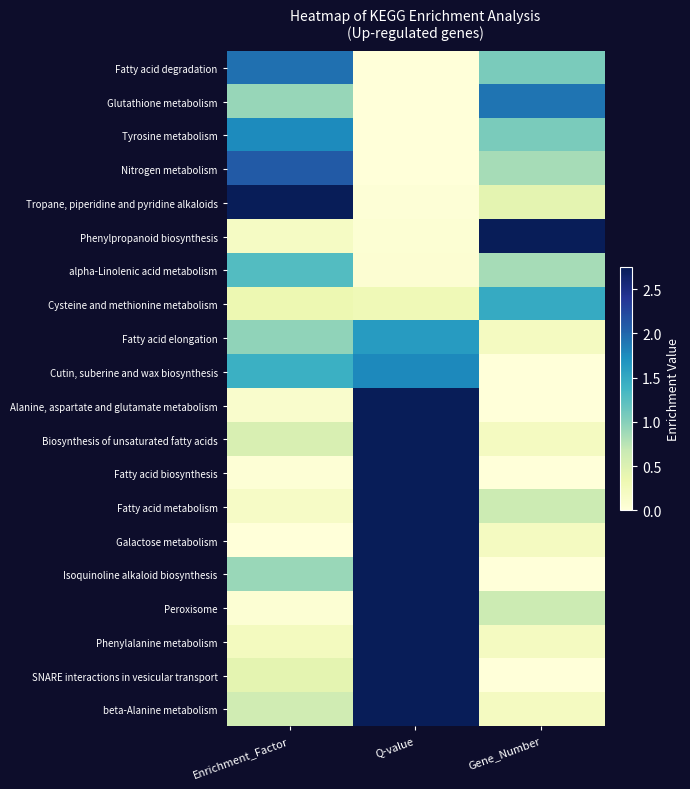

Reading right to left, transcribe all the data shown in this chart.

Fatty acid degradation: Gene_Number=1.1	Q-value=0.0	Enrichment_Factor=1.9
Glutathione metabolism: Gene_Number=1.9	Q-value=0.0	Enrichment_Factor=0.9
Tyrosine metabolism: Gene_Number=1.1	Q-value=0.0	Enrichment_Factor=1.8
Nitrogen metabolism: Gene_Number=0.8	Q-value=0.0	Enrichment_Factor=2.1
Tropane, piperidine and pyridine alkaloids: Gene_Number=0.4	Q-value=0.0	Enrichment_Factor=2.8
Phenylpropanoid biosynthesis: Gene_Number=2.8	Q-value=0.1	Enrichment_Factor=0.2
alpha-Linolenic acid metabolism: Gene_Number=0.8	Q-value=0.1	Enrichment_Factor=1.3
Cysteine and methionine metabolism: Gene_Number=1.5	Q-value=0.3	Enrichment_Factor=0.3
Fatty acid elongation: Gene_Number=0.2	Q-value=1.6	Enrichment_Factor=0.9
Cutin, suberine and wax biosynthesis: Gene_Number=0.0	Q-value=1.8	Enrichment_Factor=1.4
Alanine, aspartate and glutamate metabolism: Gene_Number=0.0	Q-value=2.8	Enrichment_Factor=0.1
Biosynthesis of unsaturated fatty acids: Gene_Number=0.2	Q-value=2.8	Enrichment_Factor=0.5
Fatty acid biosynthesis: Gene_Number=0.0	Q-value=2.8	Enrichment_Factor=0.0
Fatty acid metabolism: Gene_Number=0.6	Q-value=2.8	Enrichment_Factor=0.2
Galactose metabolism: Gene_Number=0.2	Q-value=2.8	Enrichment_Factor=0.0
Isoquinoline alkaloid biosynthesis: Gene_Number=0.0	Q-value=2.8	Enrichment_Factor=0.9
Peroxisome: Gene_Number=0.6	Q-value=2.8	Enrichment_Factor=0.1
Phenylalanine metabolism: Gene_Number=0.2	Q-value=2.8	Enrichment_Factor=0.2
SNARE interactions in vesicular transport: Gene_Number=0.0	Q-value=2.8	Enrichment_Factor=0.4
beta-Alanine metabolism: Gene_Number=0.2	Q-value=2.8	Enrichment_Factor=0.6